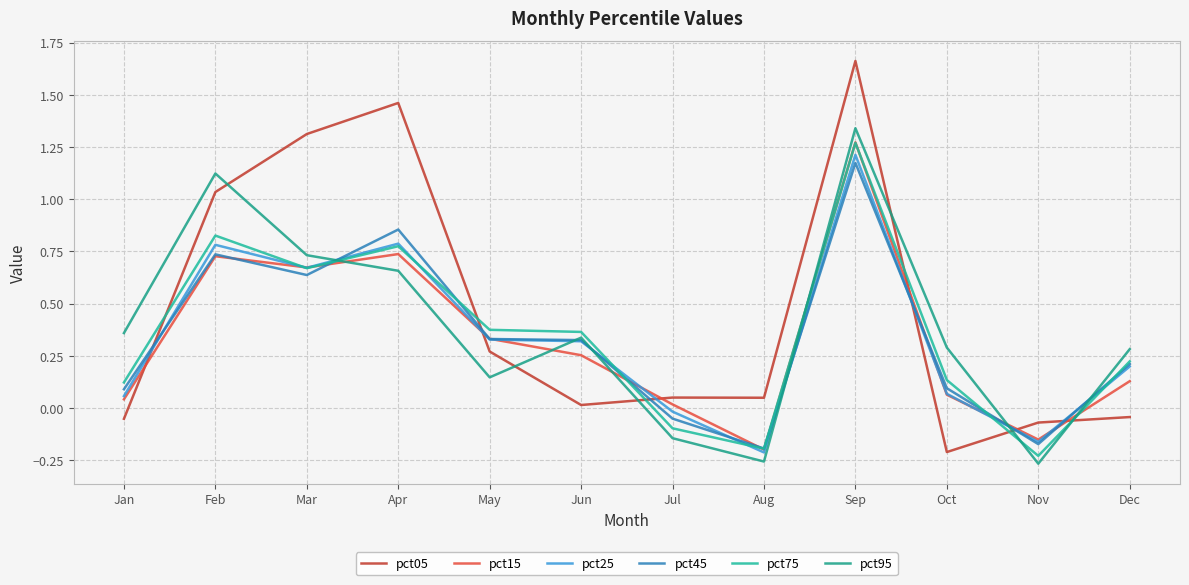

Read the pct45 value at May.

0.3